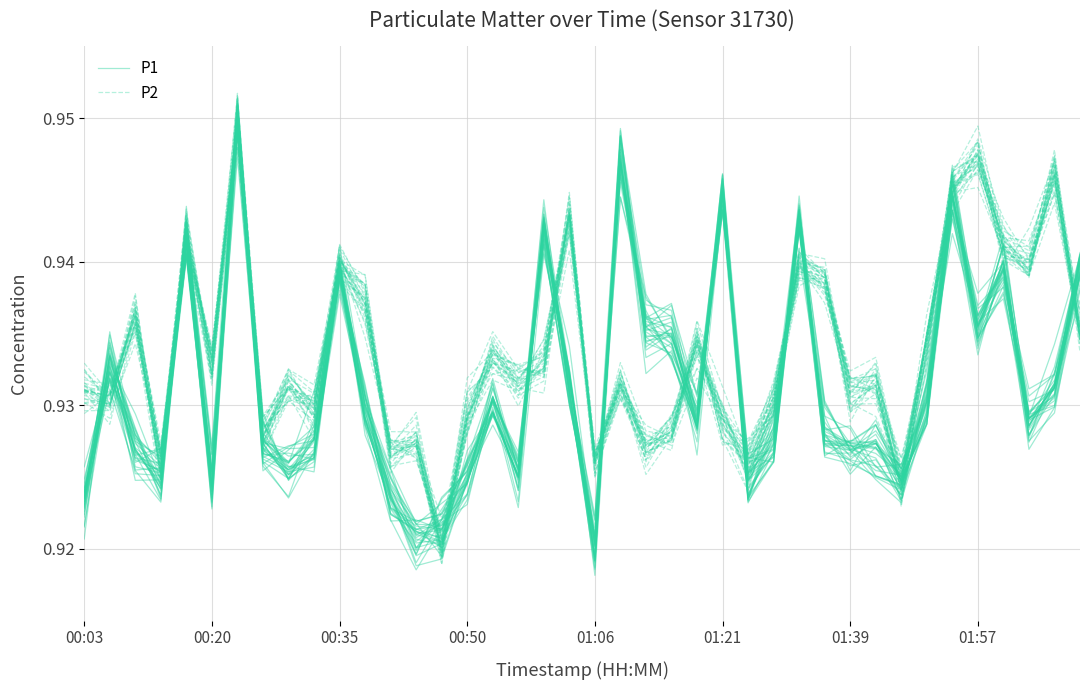

What is the approximate value of P1 at 00:35?

0.9